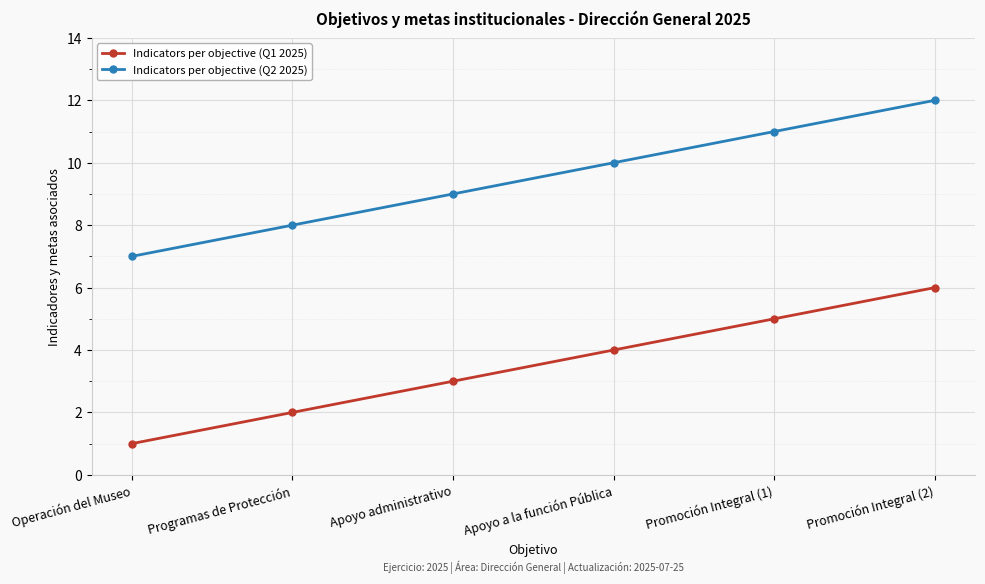

Count the number of categories in the chart.

6